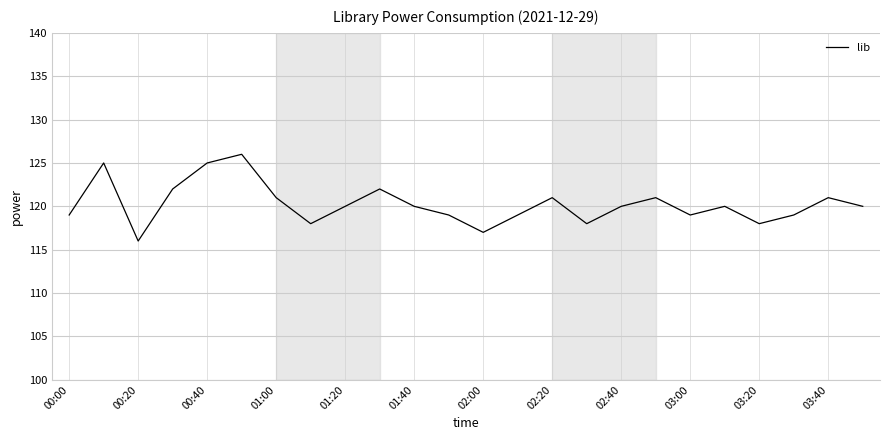

What is the difference between the maximum and minimum values?

10